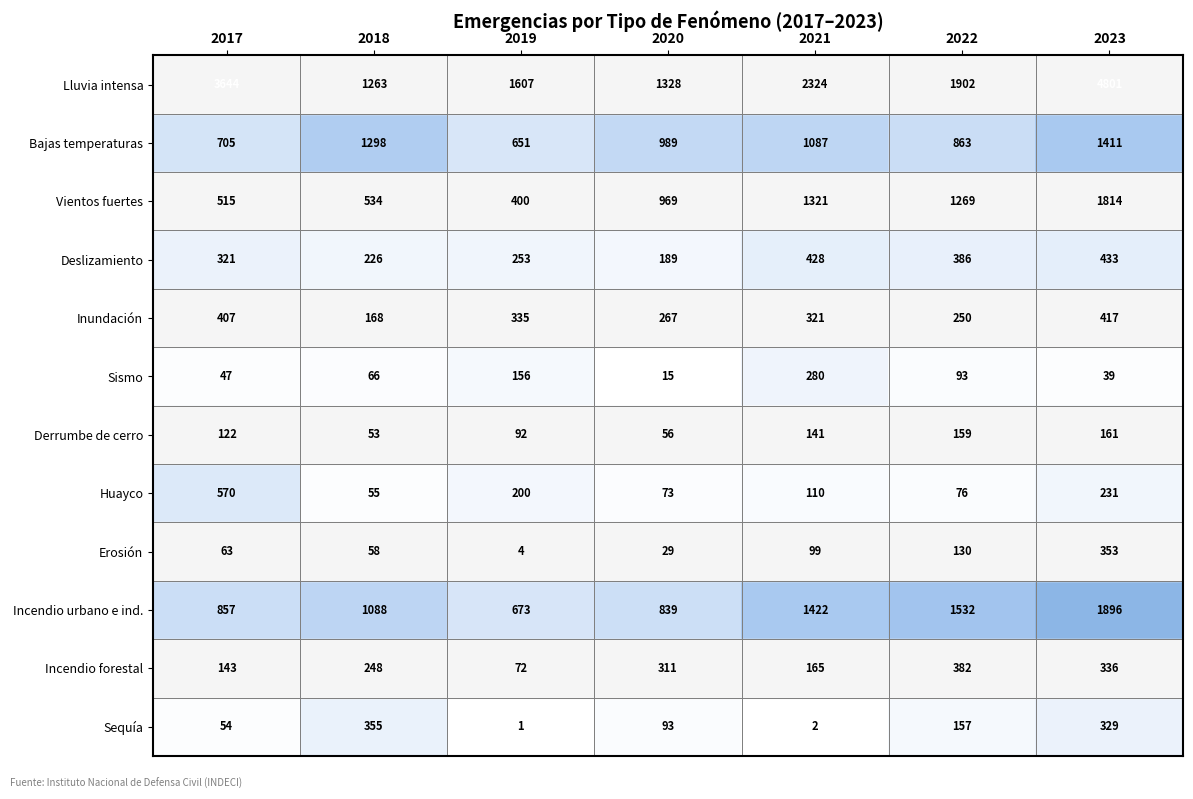

Where does the Sequía series first go above 93?

2018